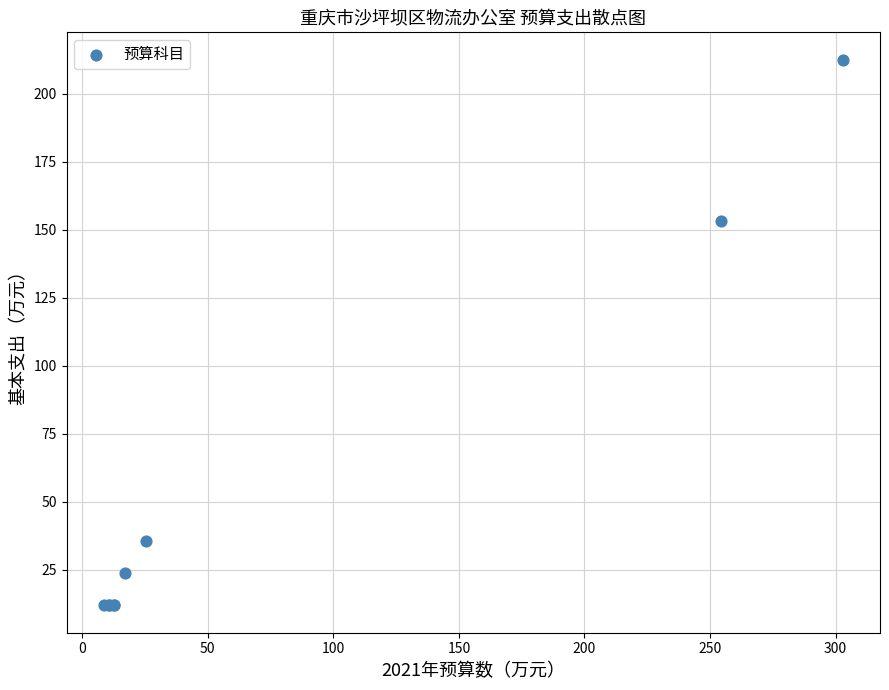

What Y value in the scatter plot is closest to 112?

153.4